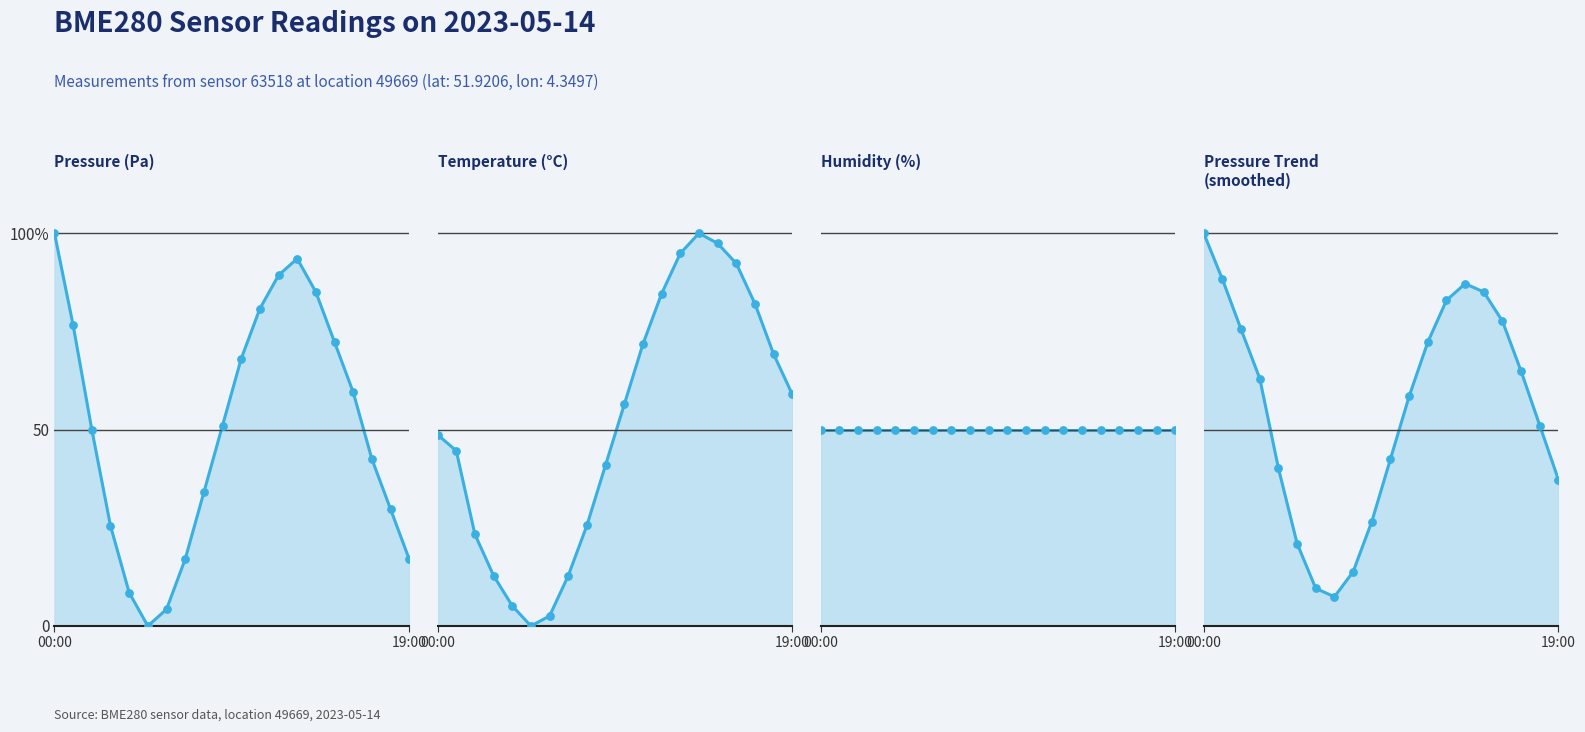

At which category is the sum across all series the highest?

13